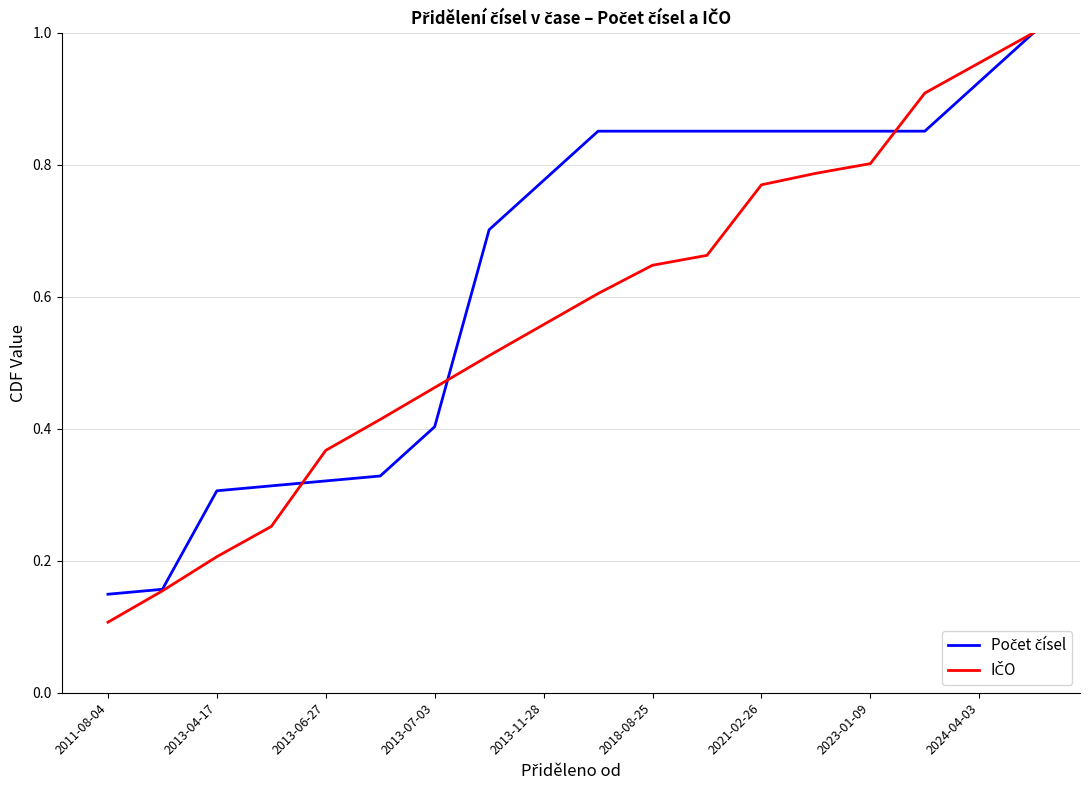

Rank the series by their maximum value, from highest to lowest.

Počet čísel, IČO